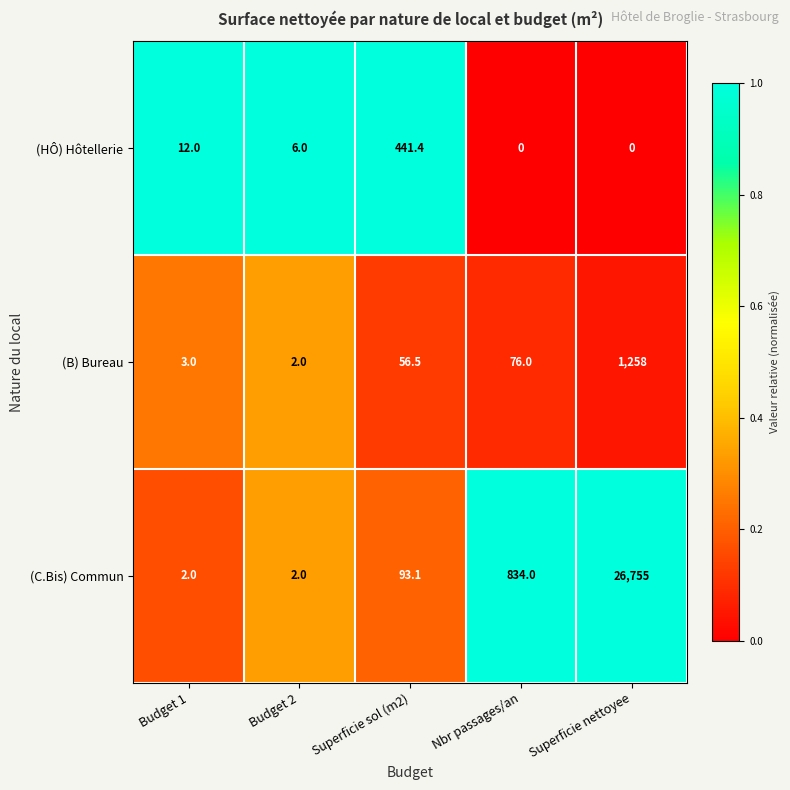

What is the total value across all series at Superficie nettoyee?

28013.0